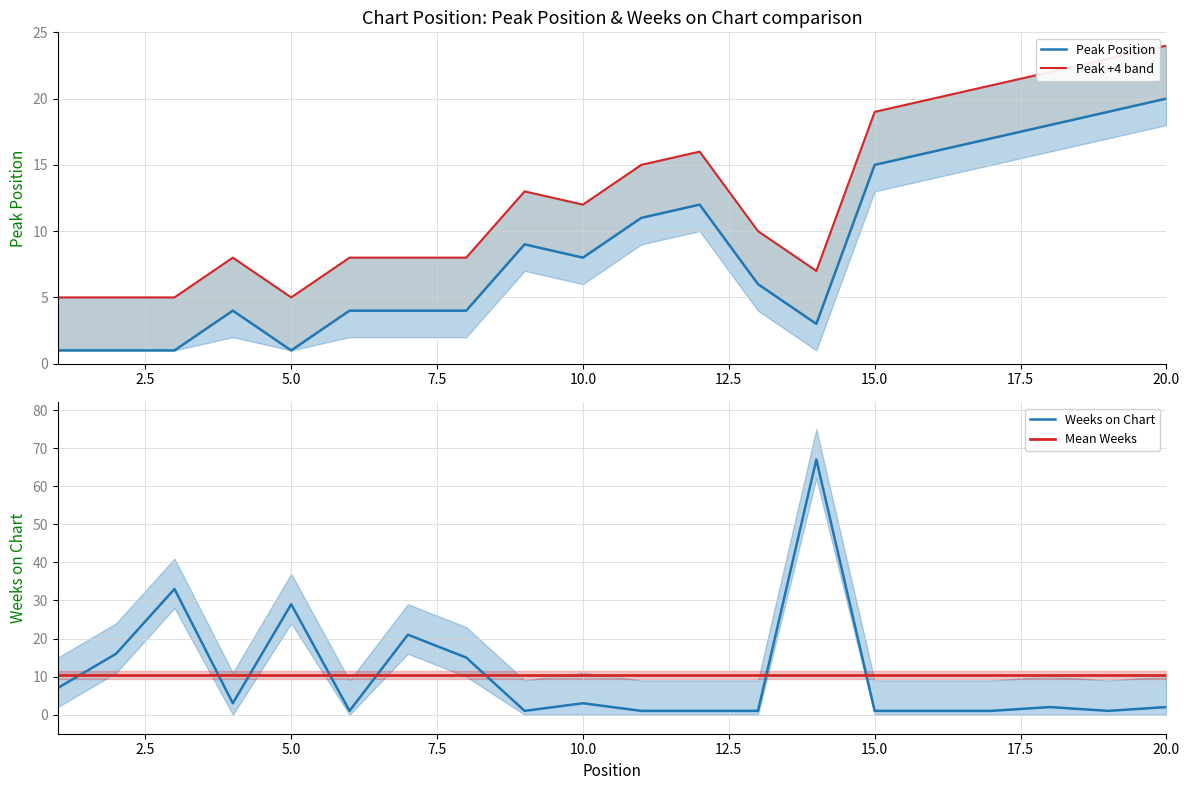

What is the difference between the maximum and minimum values in the Weeks on Chart series?

66.0